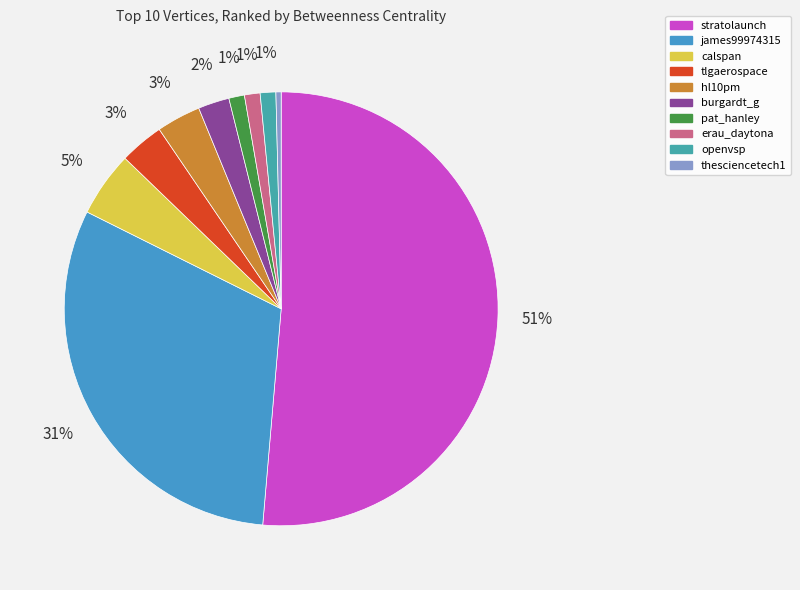

To the nearest percent, what portion does hl10pm represent?

3%